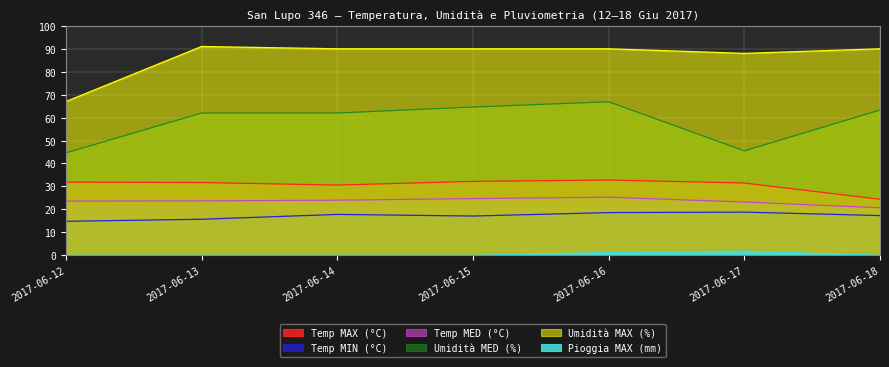

Rank the categories by Temp MIN (°C) value from highest to lowest.

2017-06-17, 2017-06-16, 2017-06-14, 2017-06-18, 2017-06-15, 2017-06-13, 2017-06-12